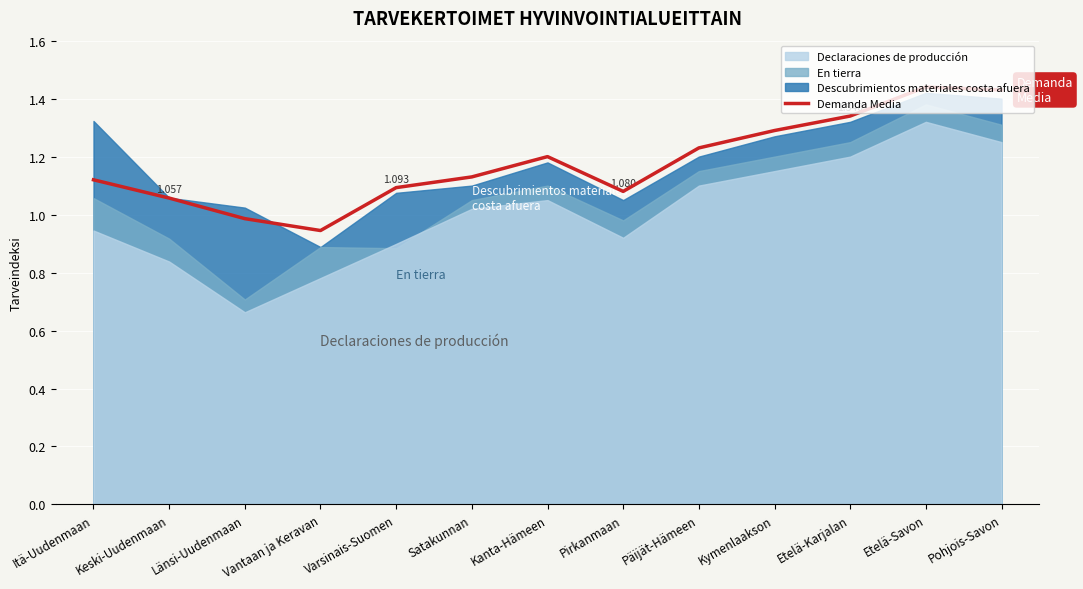

Reading left to right, what are all the values shown in this chart?

Itä-Uudenmaan=1.1	Keski-Uudenmaan=1.1	Länsi-Uudenmaan=1.0	Vantaan ja Keravan=0.9	Varsinais-Suomen=1.1	Satakunnan=1.1	Kanta-Hämeen=1.2	Pirkanmaan=1.1	Päijät-Hämeen=1.2	Kymenlaakson=1.3	Etelä-Karjalan=1.3	Etelä-Savon=1.4	Pohjois-Savon=1.4